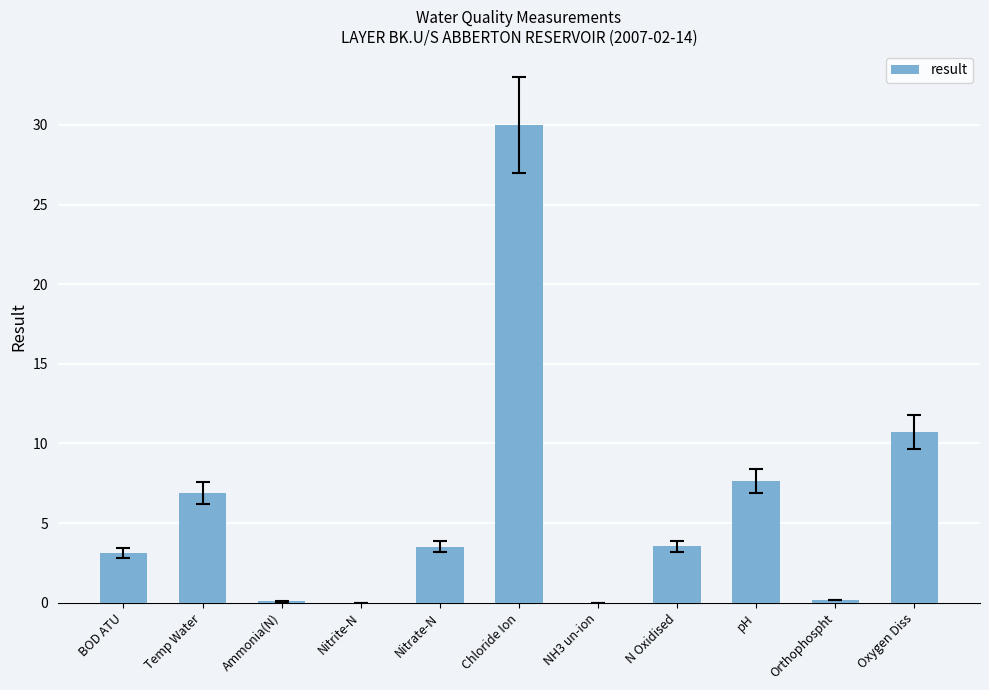

Where is the data nearest to the value 15?

Oxygen Diss